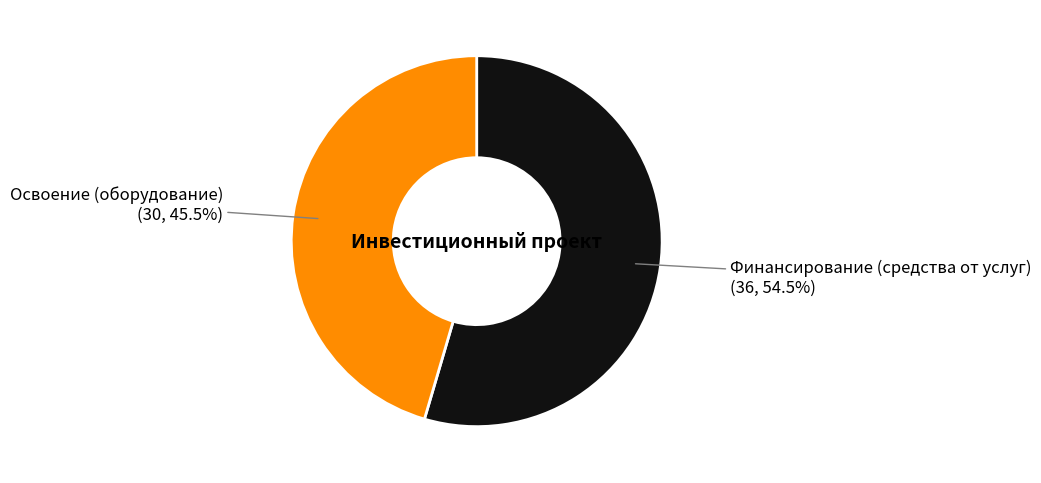

Is there a majority slice in this chart?

Yes